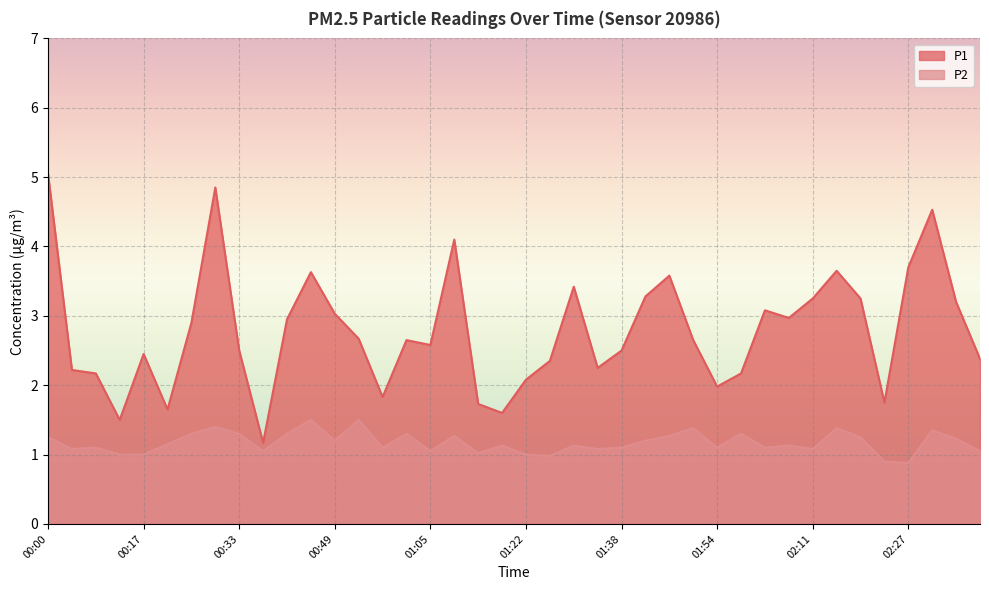

What is the difference between the second highest and second lowest values in the P1 series?

3.3